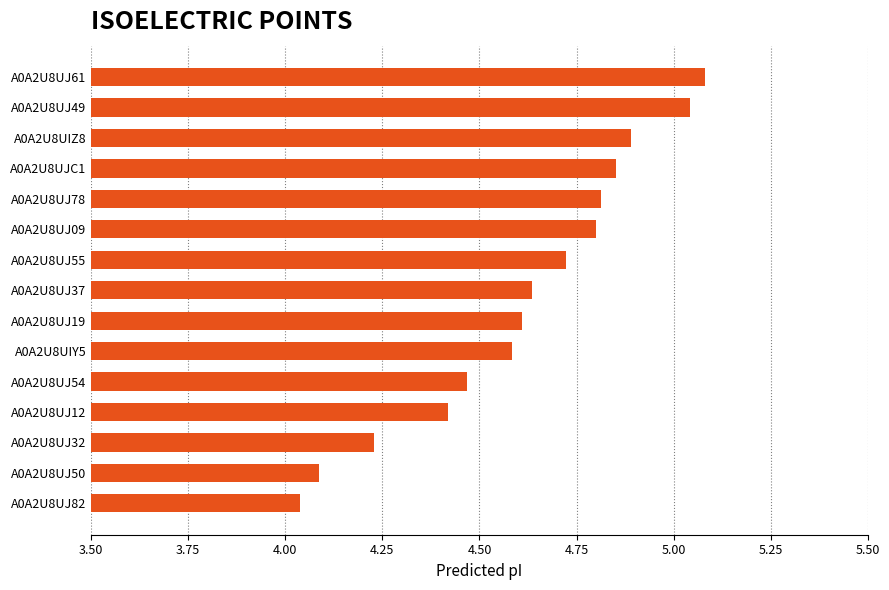

At which label is the value closest to 4?

A0A2U8UJ82